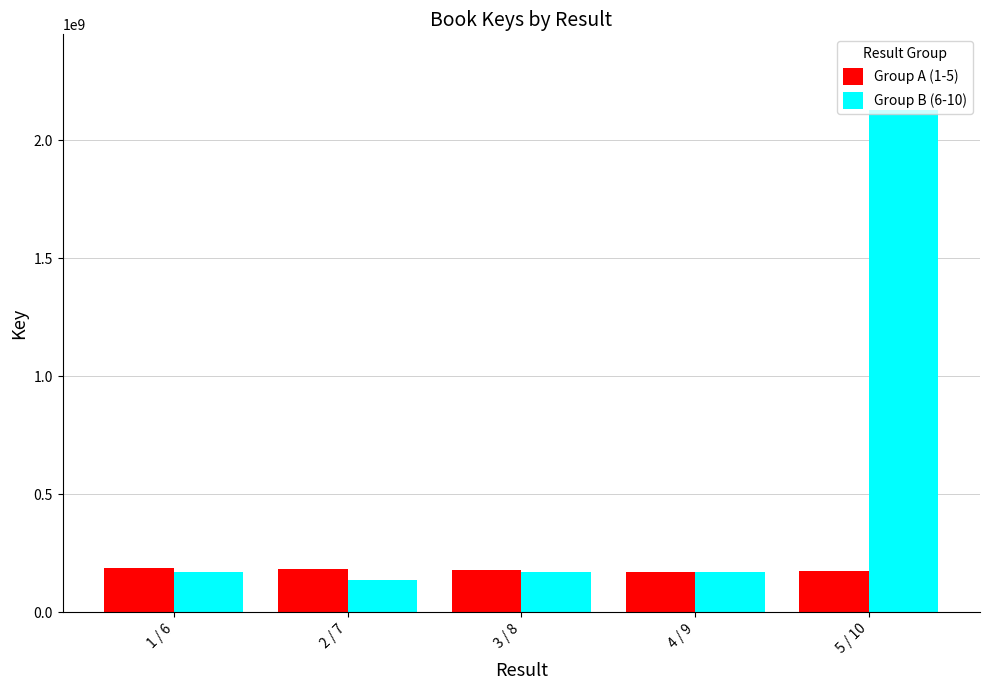

What is the lowest value of the Group A (1-5) series?

170559421